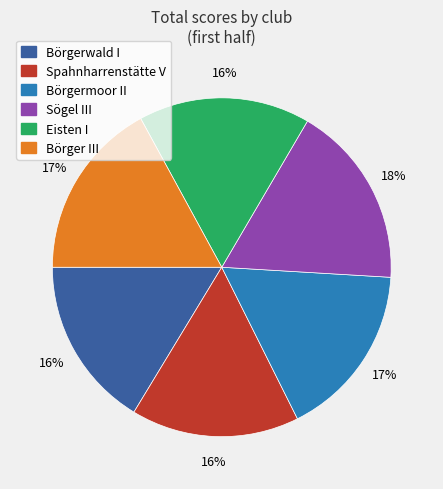

Does any single category account for the majority?

No